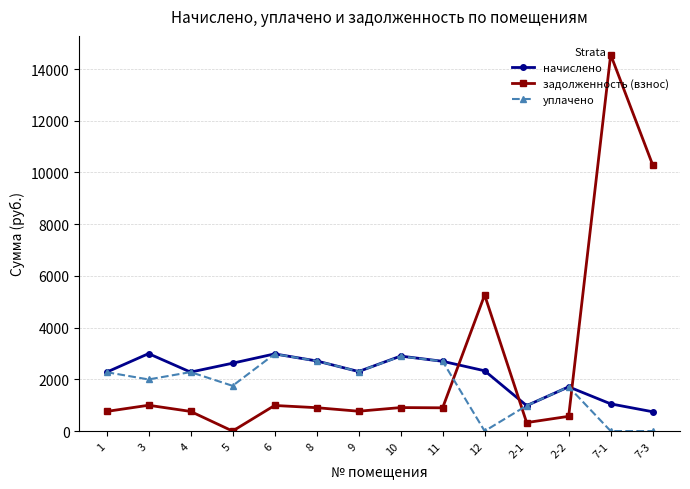

The value of начислено at 4 is 3306.4. True or false?

False